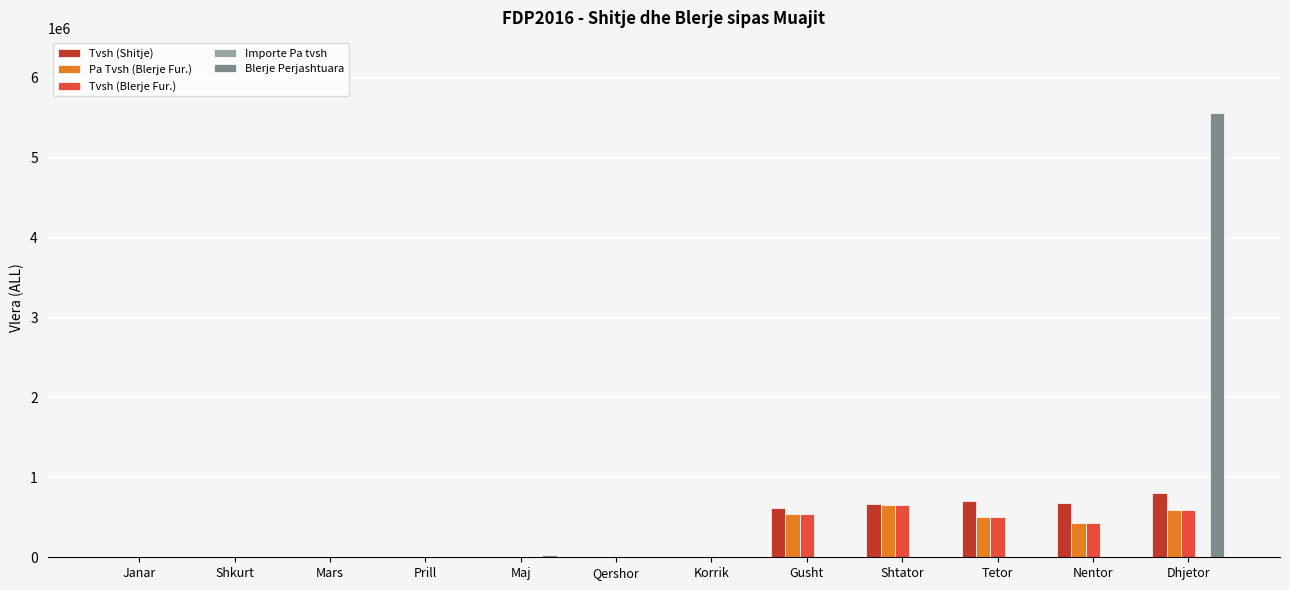

Which series changed the most between Qershor and Gusht?

Tvsh (Shitje)